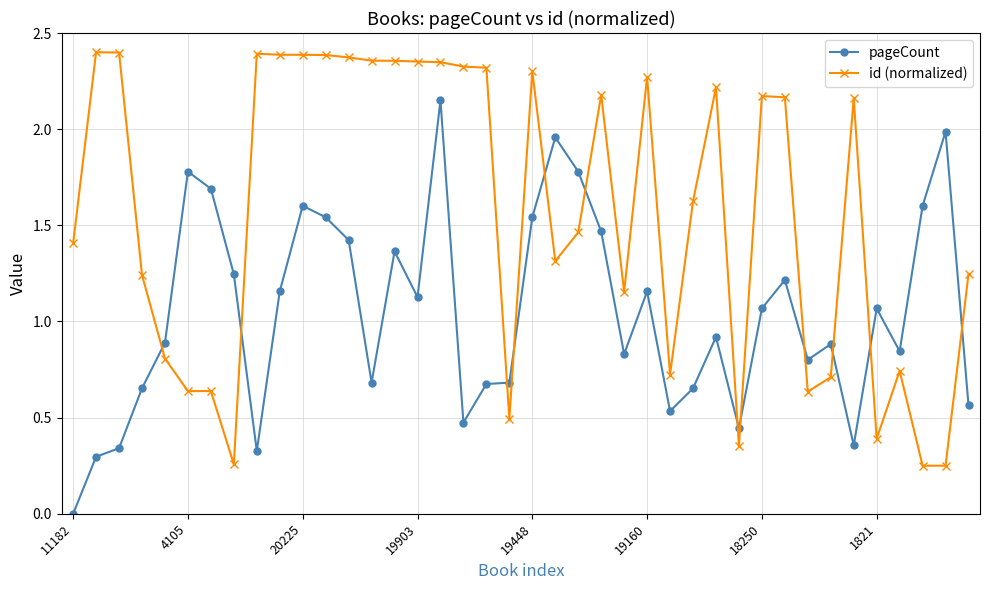

Which series has the largest total across all categories?

id (normalized)